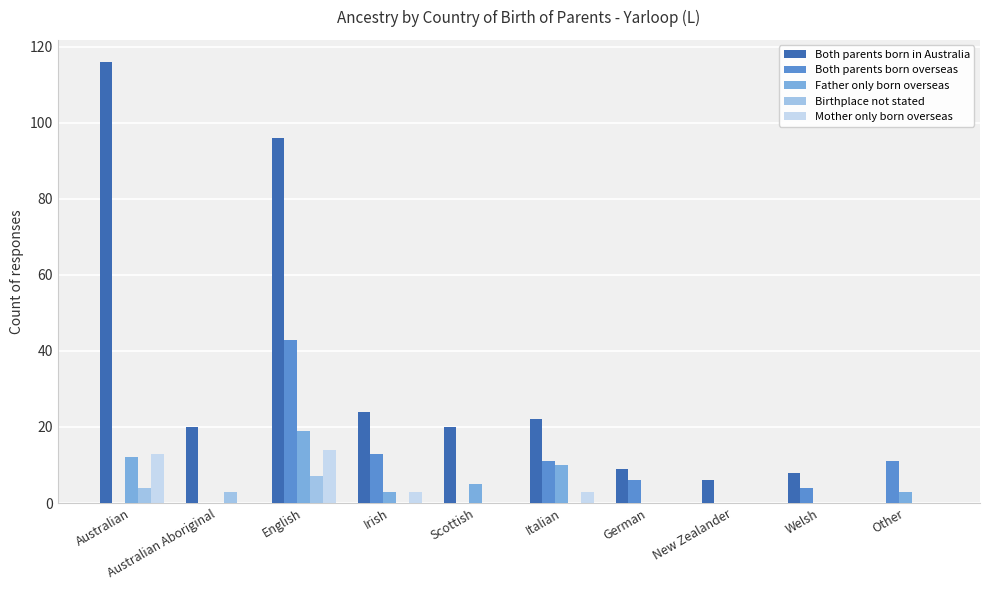

Reading right to left, transcribe all the data shown in this chart.

Both parents born in Australia: Other=0	Welsh=8	New Zealander=6	German=9	Italian=22	Scottish=20	Irish=24	English=96	Australian Aboriginal=20	Australian=116
Both parents born overseas: Other=11	Welsh=4	New Zealander=0	German=6	Italian=11	Scottish=0	Irish=13	English=43	Australian Aboriginal=0	Australian=0
Father only born overseas: Other=3	Welsh=0	New Zealander=0	German=0	Italian=10	Scottish=5	Irish=3	English=19	Australian Aboriginal=0	Australian=12
Birthplace not stated: Other=0	Welsh=0	New Zealander=0	German=0	Italian=0	Scottish=0	Irish=0	English=7	Australian Aboriginal=3	Australian=4
Mother only born overseas: Other=0	Welsh=0	New Zealander=0	German=0	Italian=3	Scottish=0	Irish=3	English=14	Australian Aboriginal=0	Australian=13